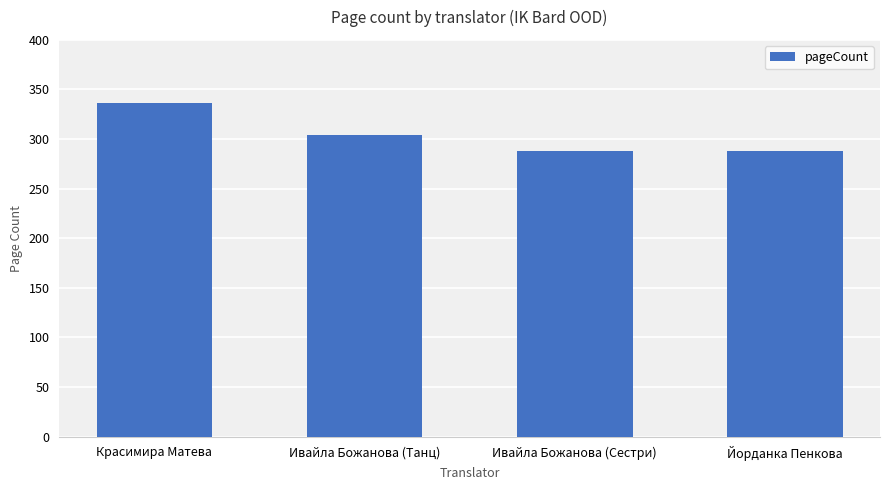

What is the difference between the maximum and minimum values?

48